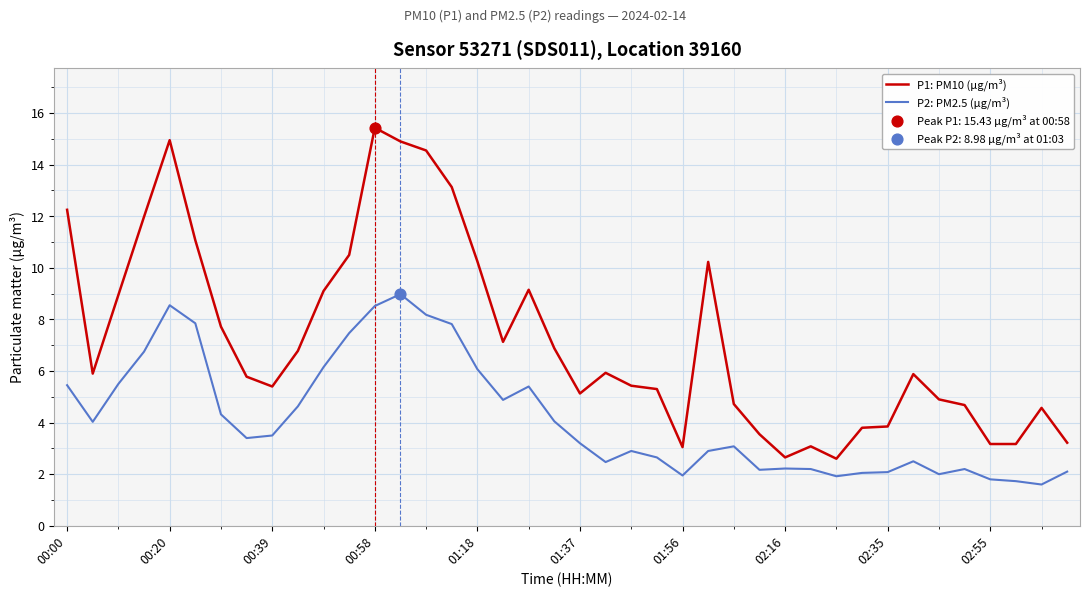

Which series has the largest total across all categories?

P1: PM10 (µg/m³)